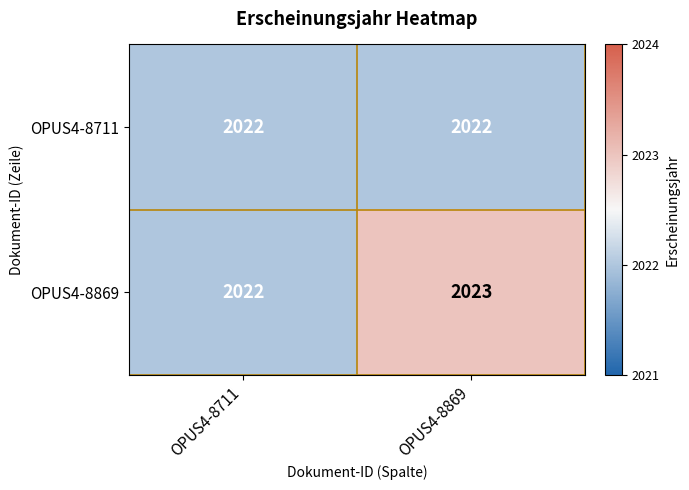

Rank the series by their average value, from lowest to highest.

OPUS4-8711, OPUS4-8869